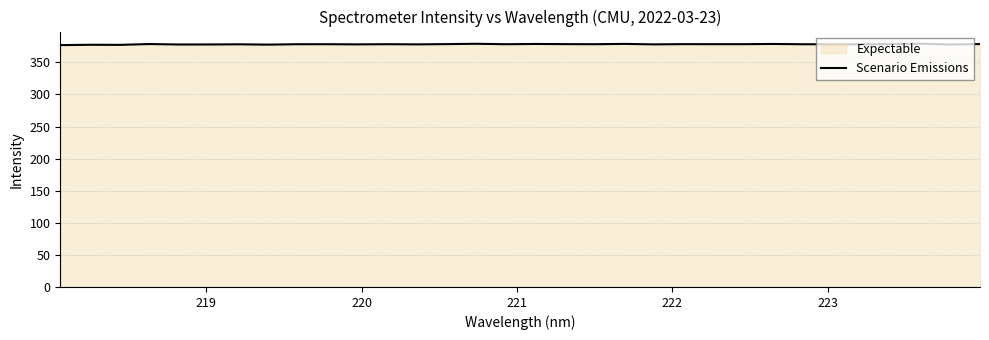

What is the minimum value shown in the chart?

376.9